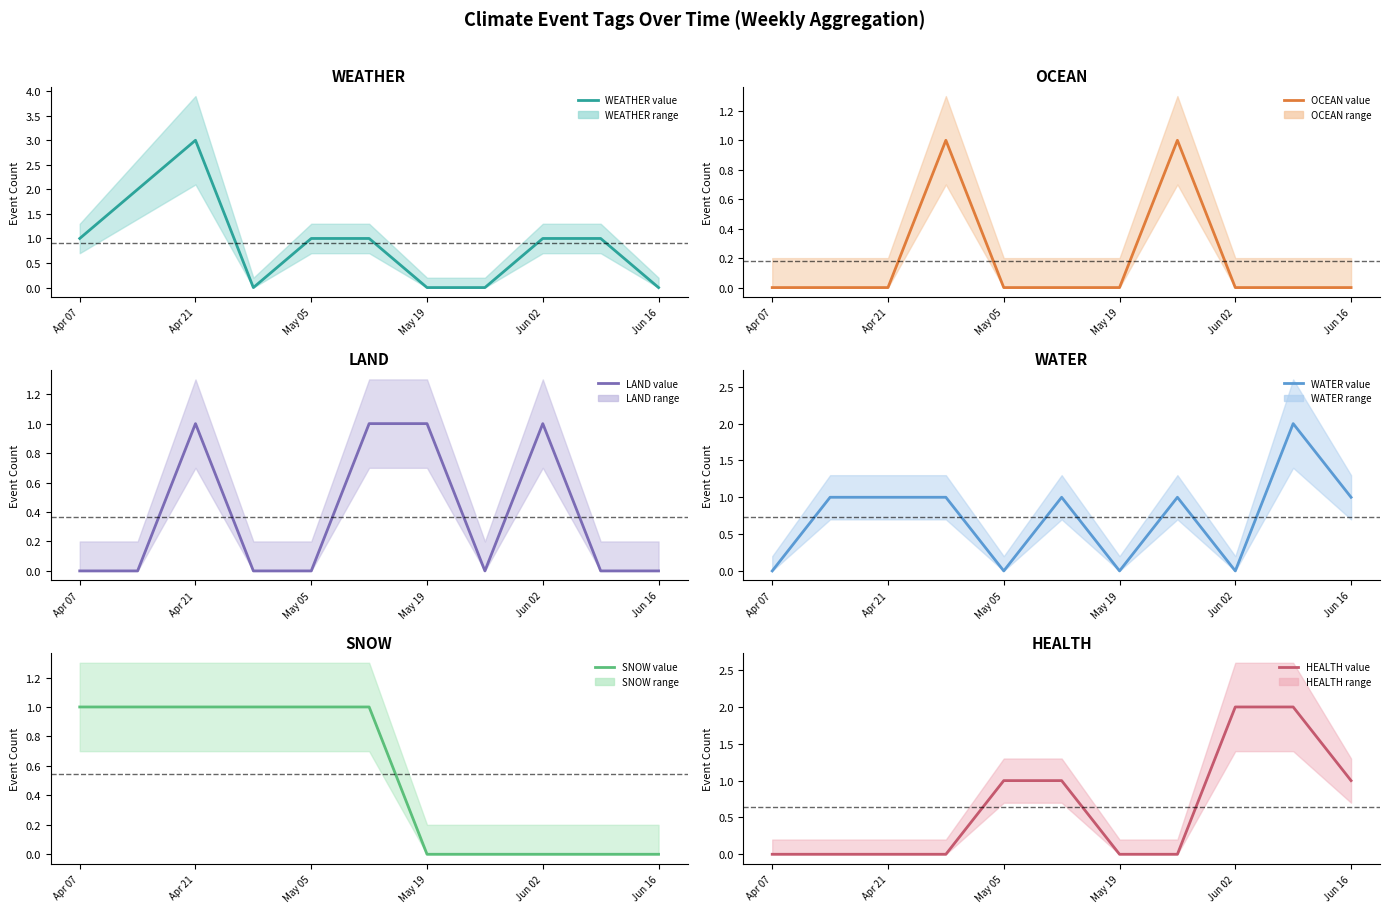

Which has a higher value, May 19 or Apr 21?

Apr 21